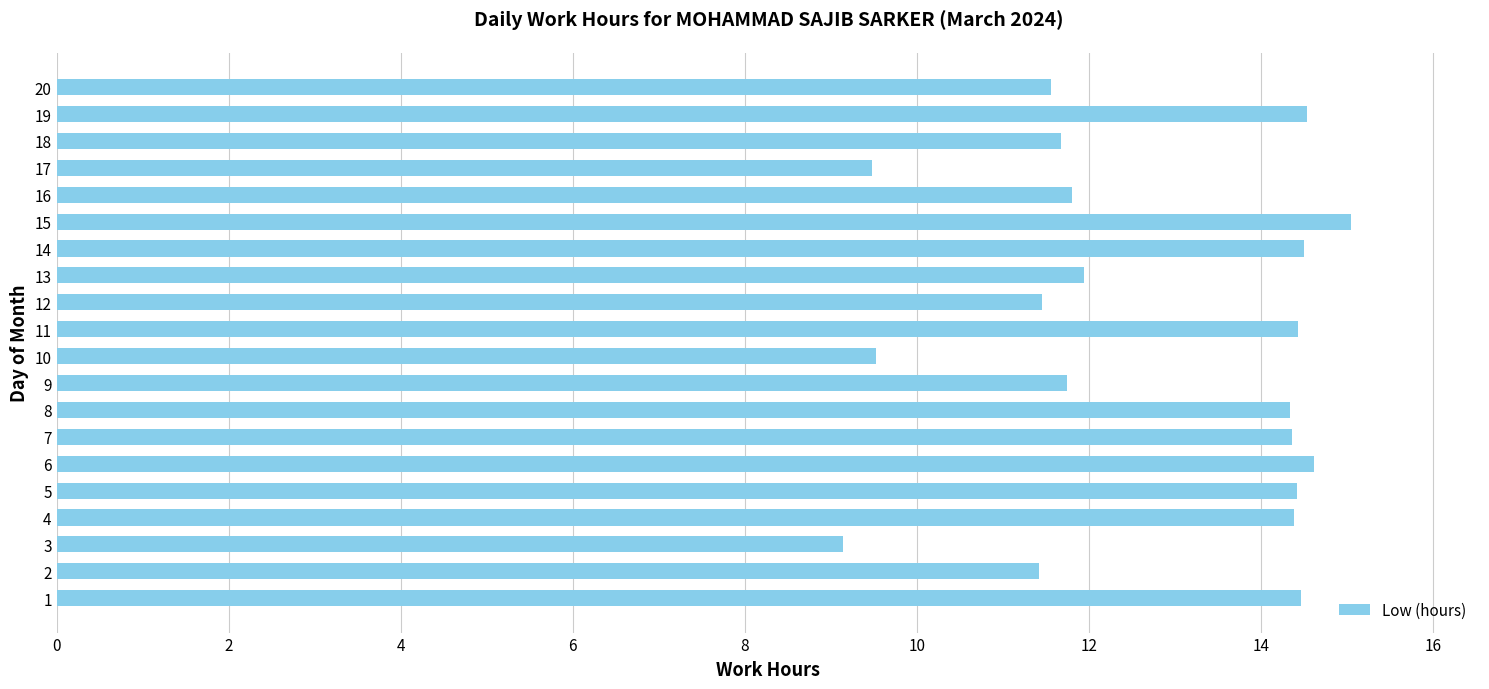

What is the average value?

12.7